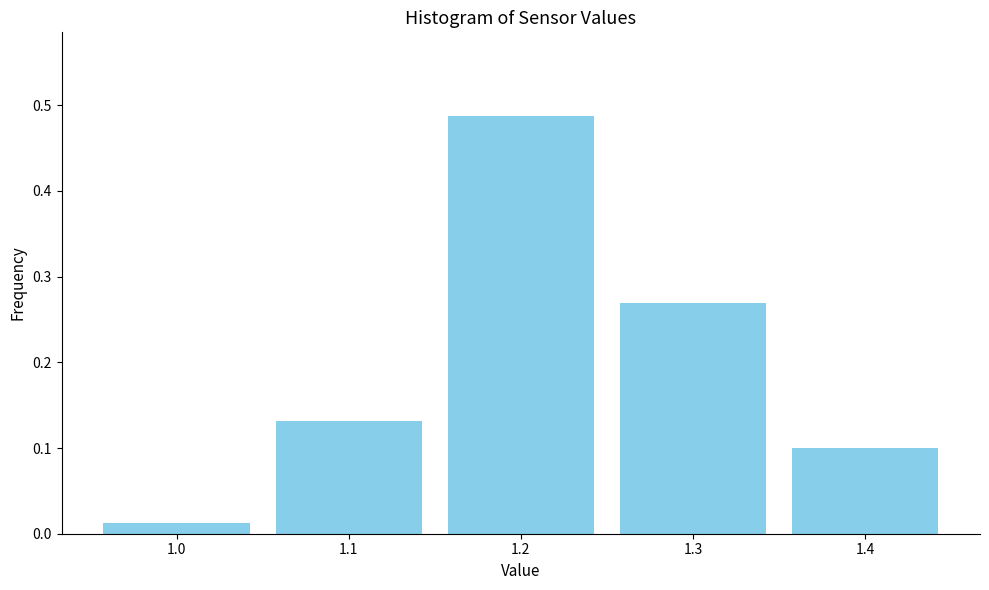

Reading left to right, transcribe this chart: for each bar, give the range it covers on the x-axis and its height. The values are not printed on the chart, so give them approximately, as read against the axis.

0.95 to 1.05: 0.01
1.05 to 1.15: 0.13
1.15 to 1.25: 0.49
1.25 to 1.35: 0.27
1.35 to 1.45: 0.10